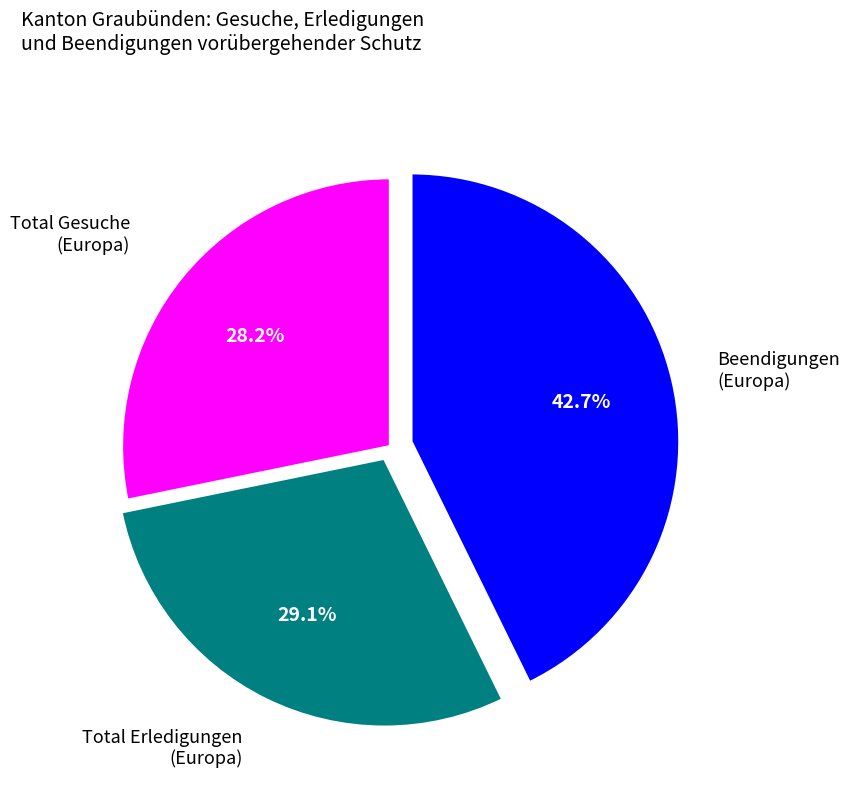

Is there a majority slice in this chart?

No